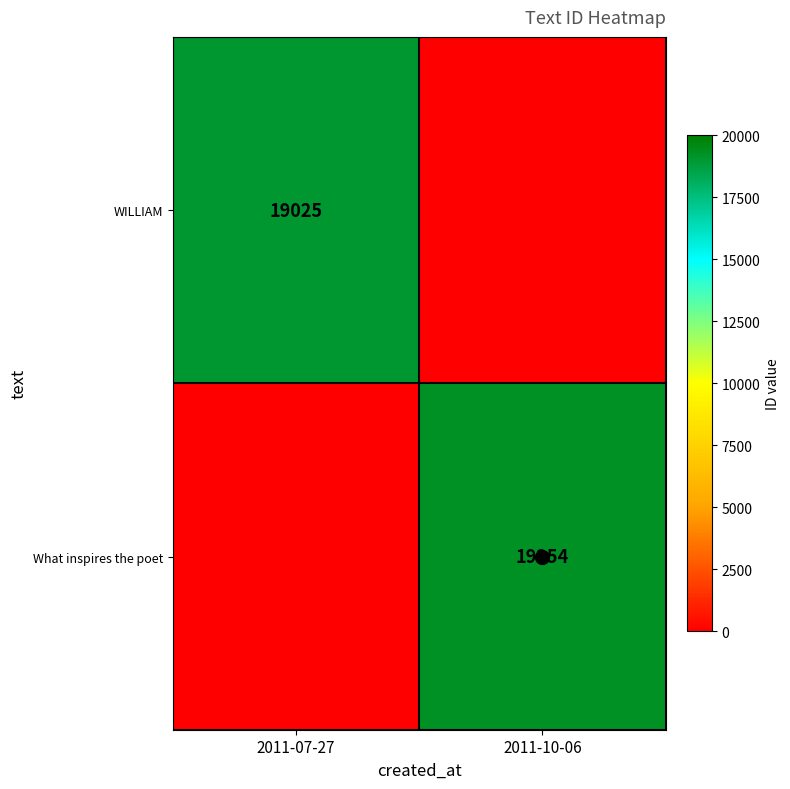

Is the value of WILLIAM at 2011-07-27 greater than the value of What inspires the poet at 2011-10-06?

No